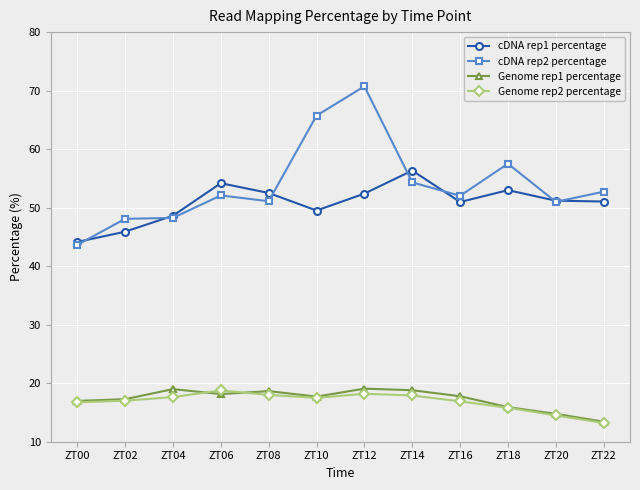

What is the spread (max minus min) of values at ZT06?

36.0